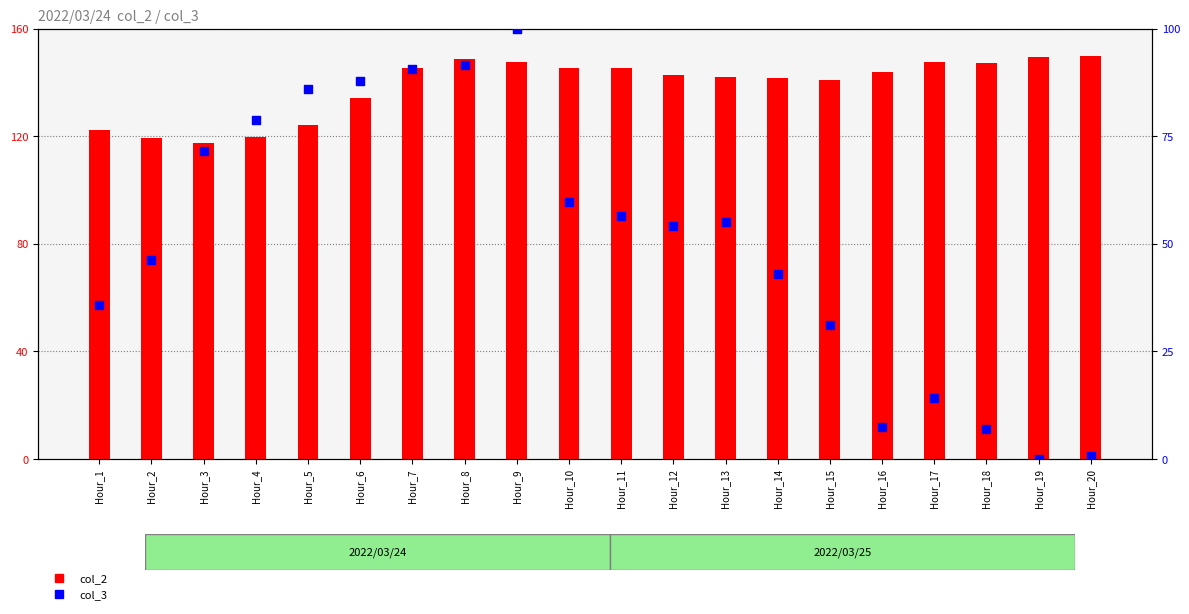

At which category is the sum across all series the highest?

Hour_9